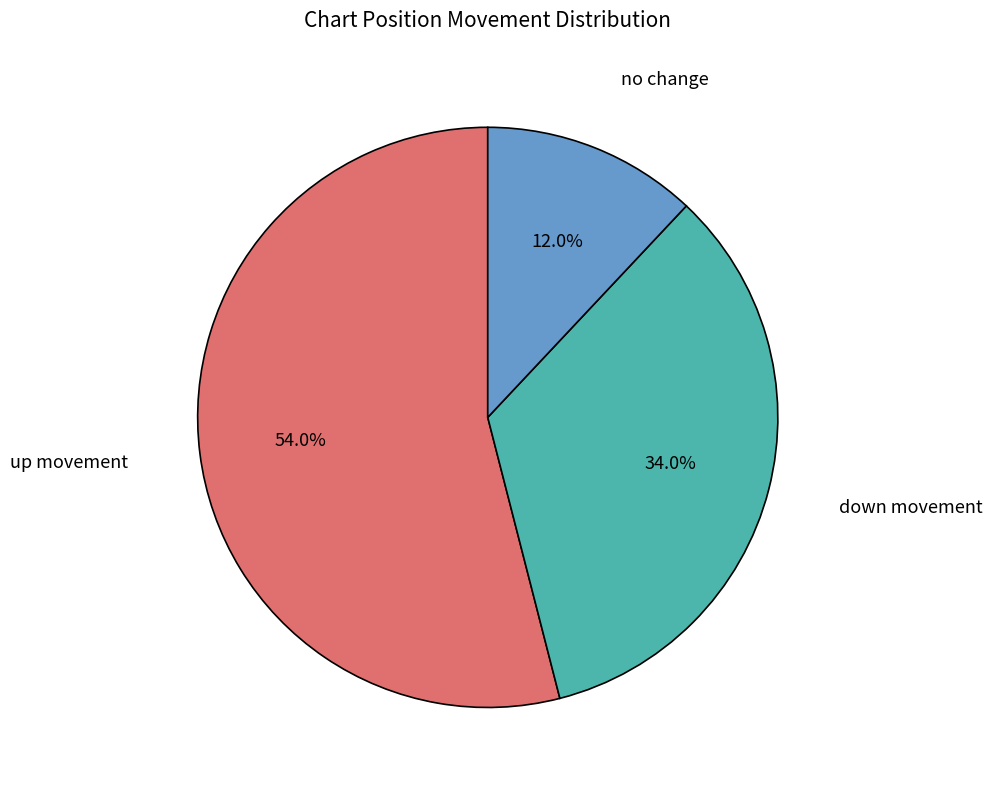

Is there a majority slice in this chart?

Yes